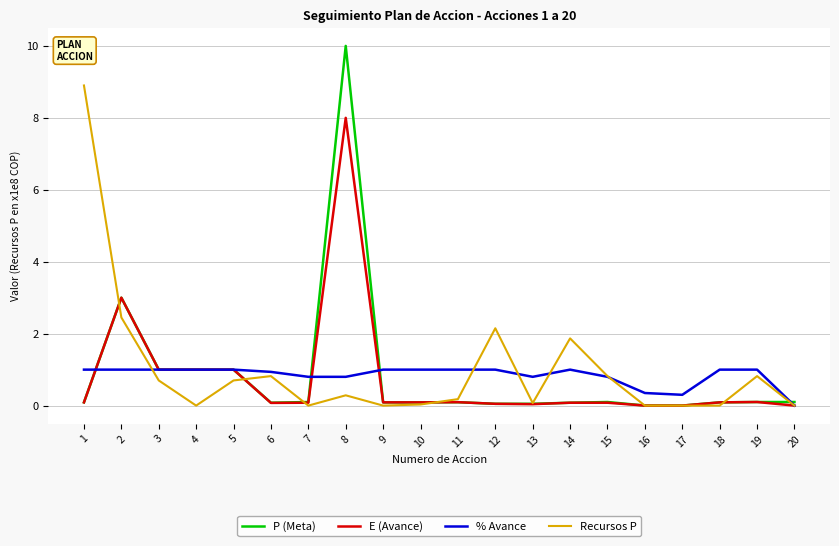

Which series has the largest range (max minus min)?

P (Meta)